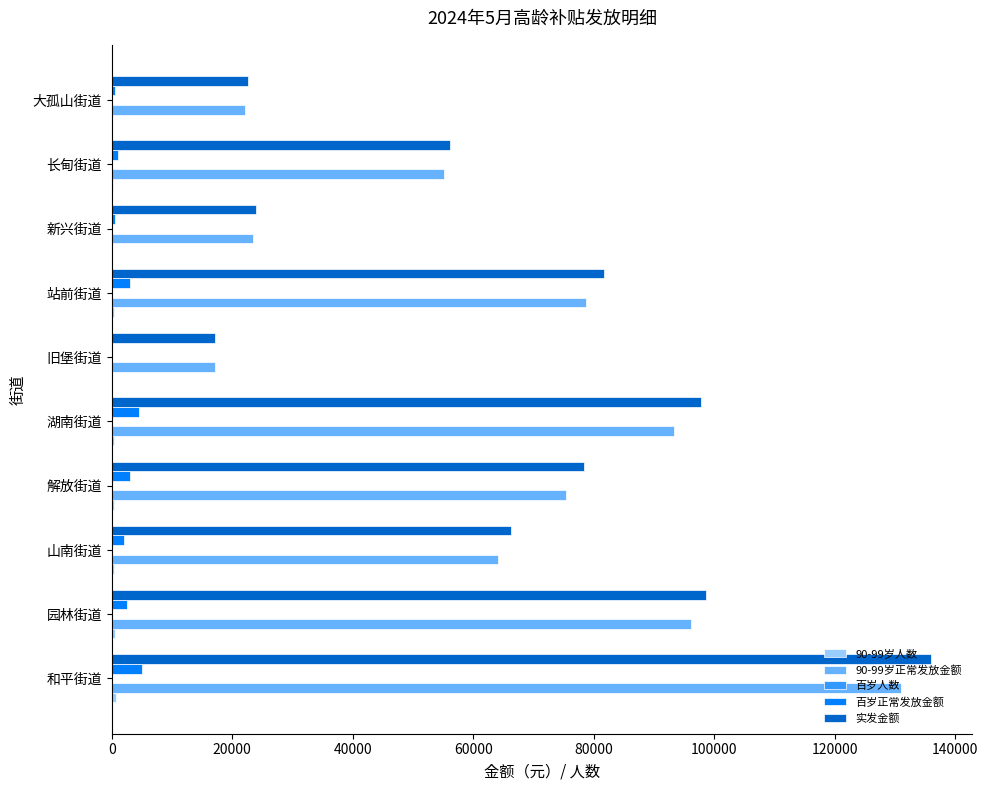

How many series are shown in this chart?

5